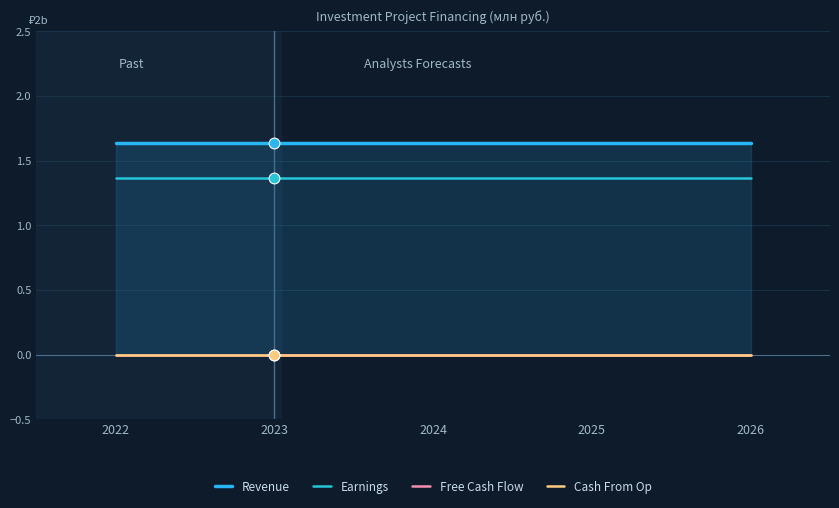

At how many categories does at least one series exceed 1?

5